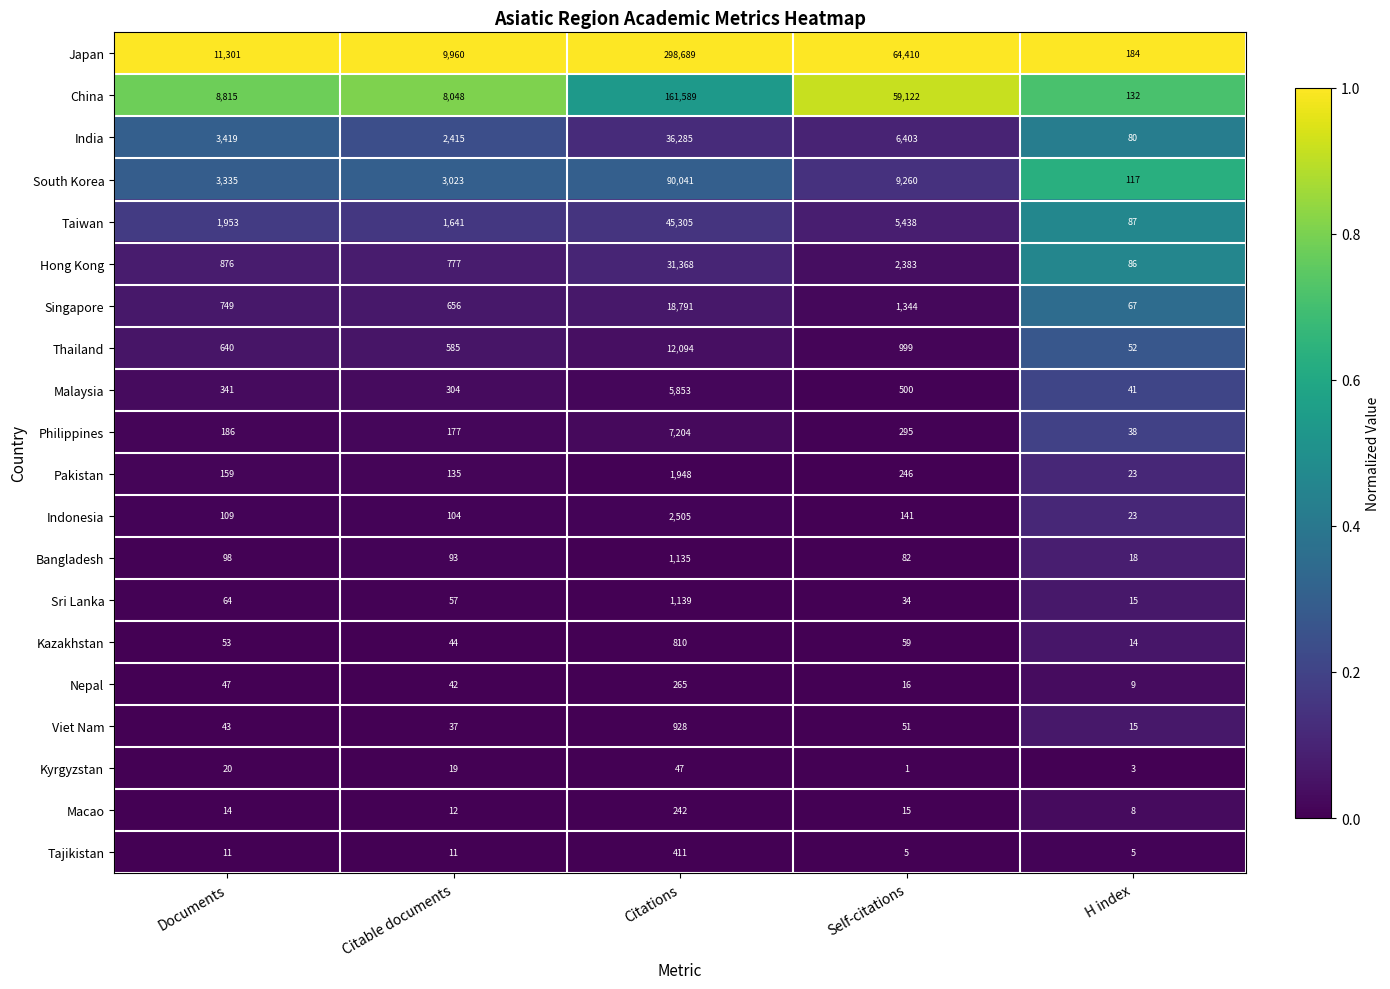

List the series in order of their peak value, lowest first.

Kyrgyzstan, Macao, Nepal, Tajikistan, Kazakhstan, Viet Nam, Bangladesh, Sri Lanka, Pakistan, Indonesia, Malaysia, Philippines, Thailand, Singapore, Hong Kong, India, Taiwan, South Korea, China, Japan